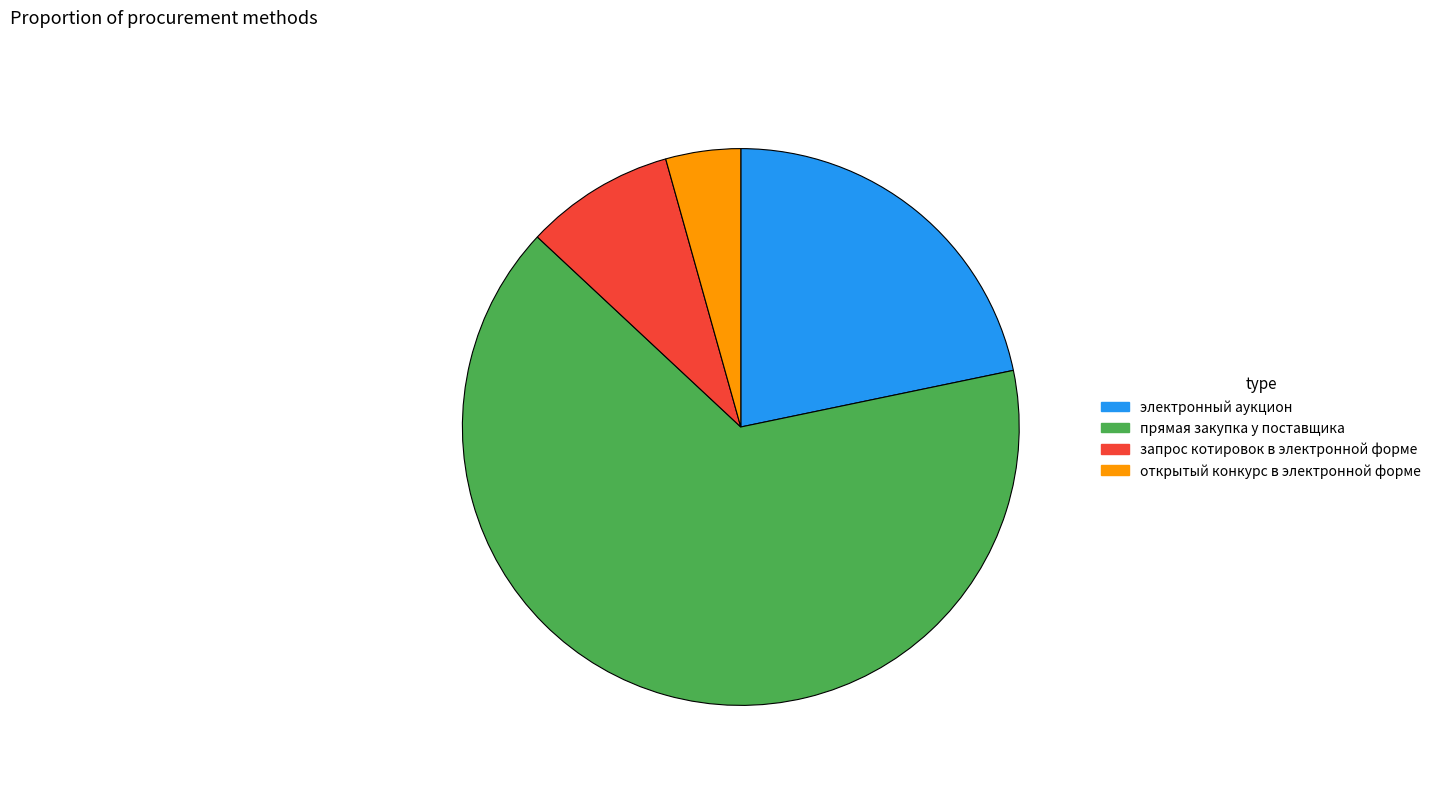

Rank the categories by value from highest to lowest.

прямая закупка у поставщика, электронный аукцион, запрос котировок в электронной форме, открытый конкурс в электронной форме